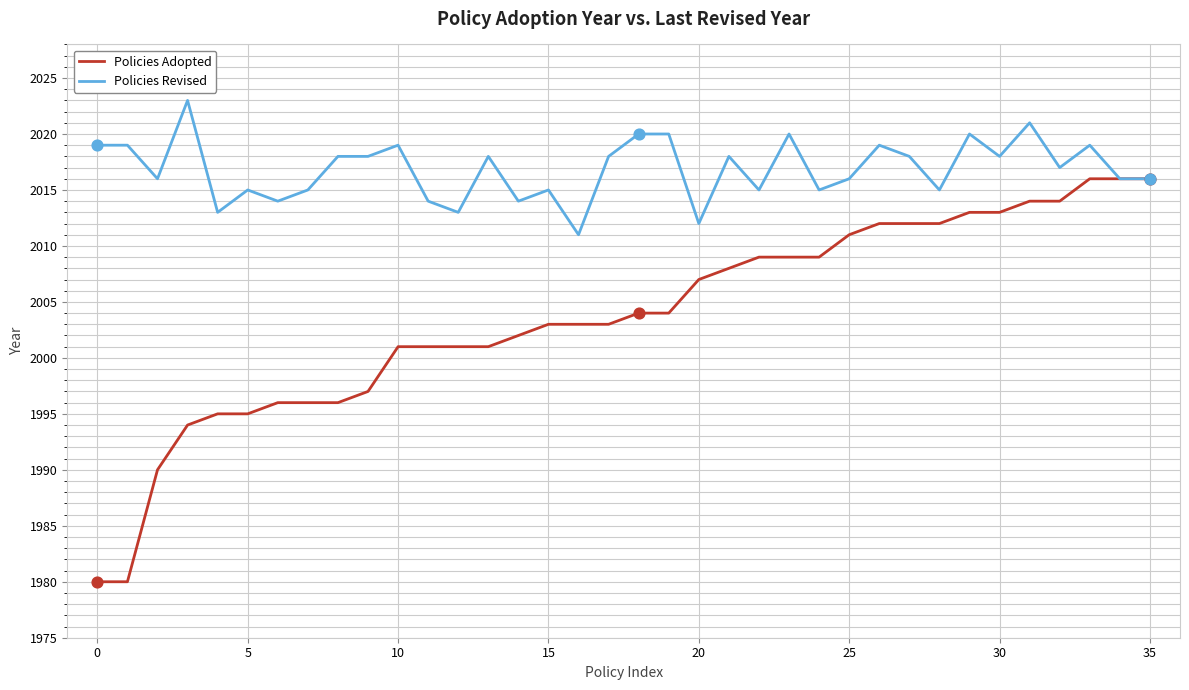

Which series has the largest range (max minus min)?

Policies Adopted